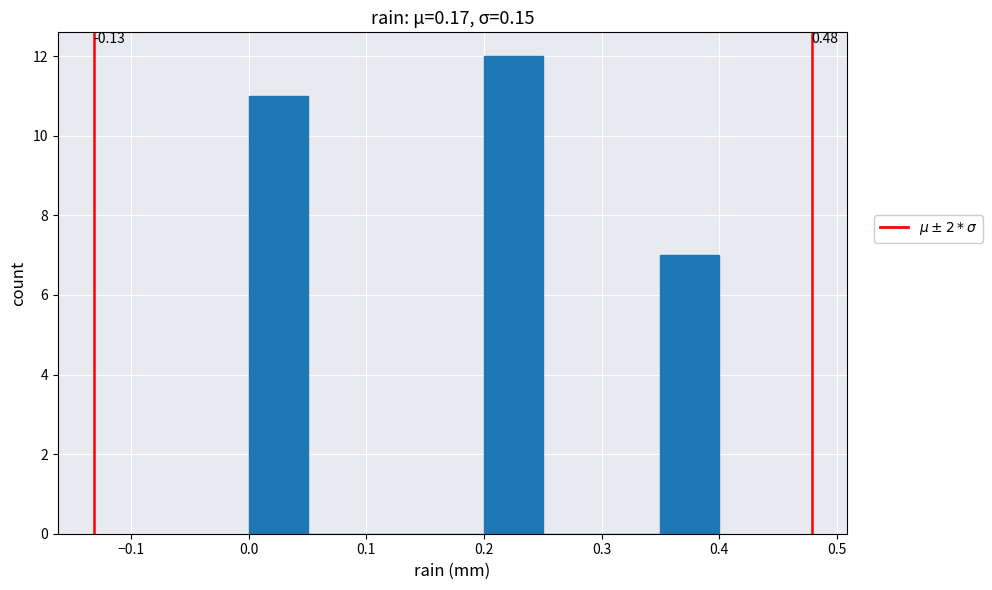

Over which range of the x-axis is the bar tallest?

0.20 to 0.25